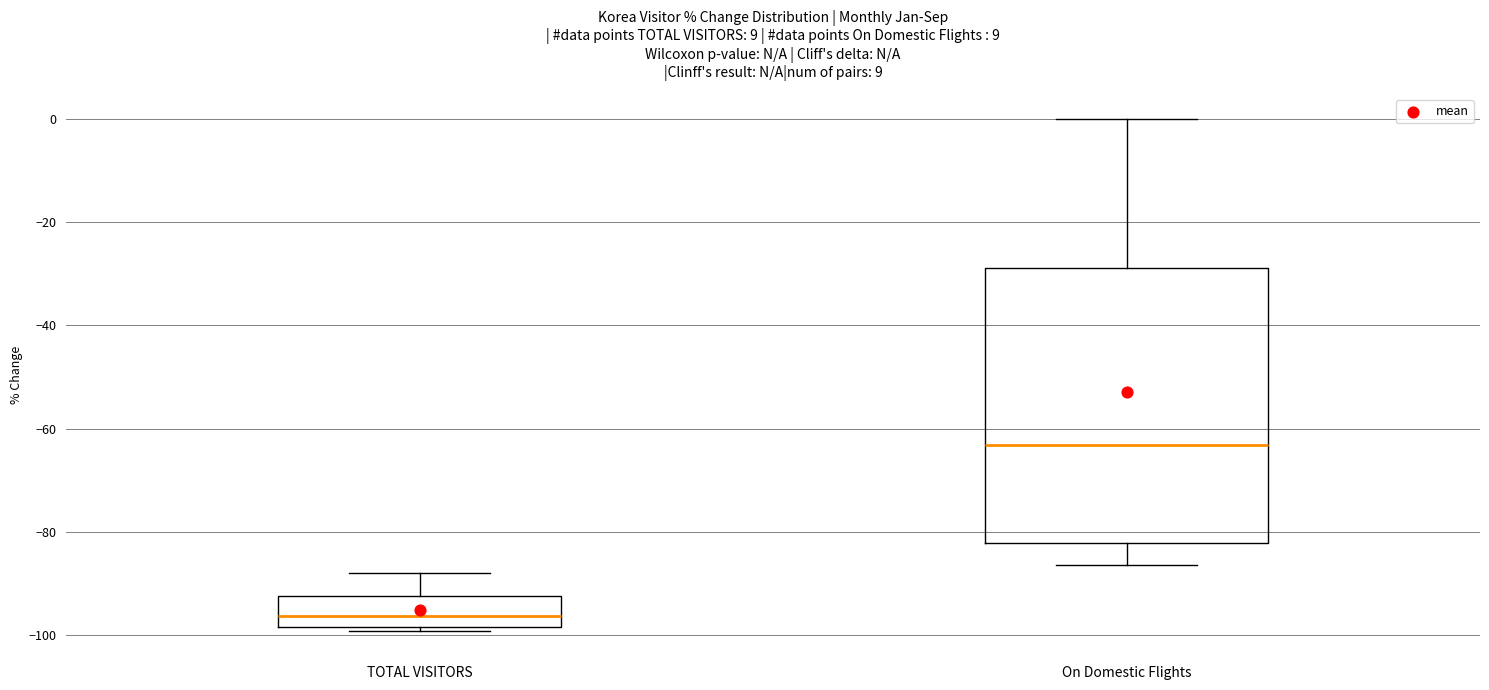

Where is the upper edge of the box for On Domestic Flights on the y-axis? The values are not printed on the chart, so give them approximately, as read against the axis.

-28